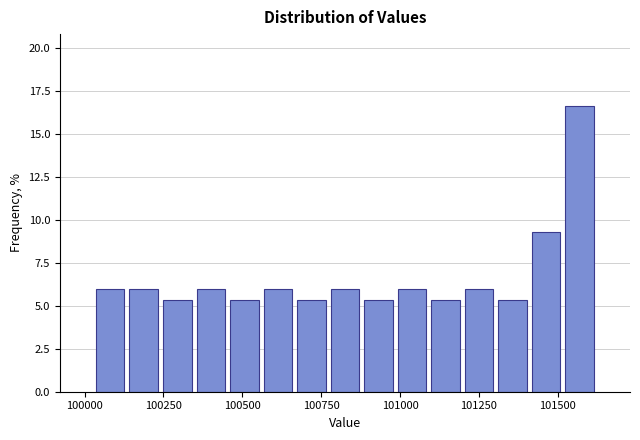

Read against the x-axis, roughly where is the centre of the tallest bar?

101550